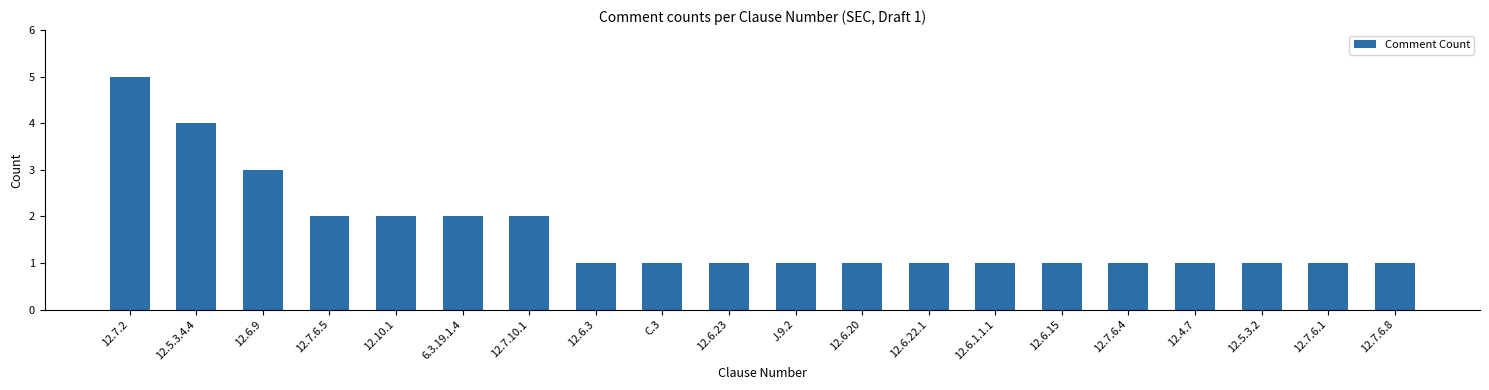

What is the sum of all values?

33